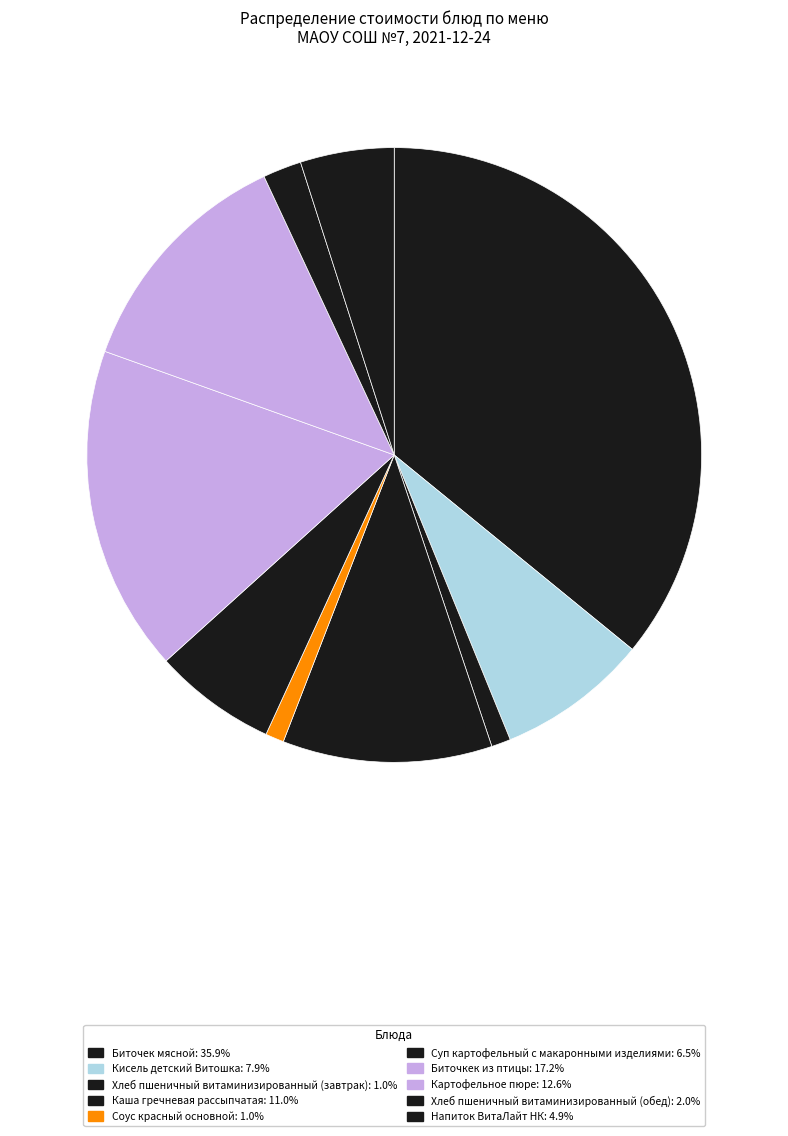

To the nearest percent, what is the difference between the Биточек мясной and Картофельное пюре slice percentages?

23%